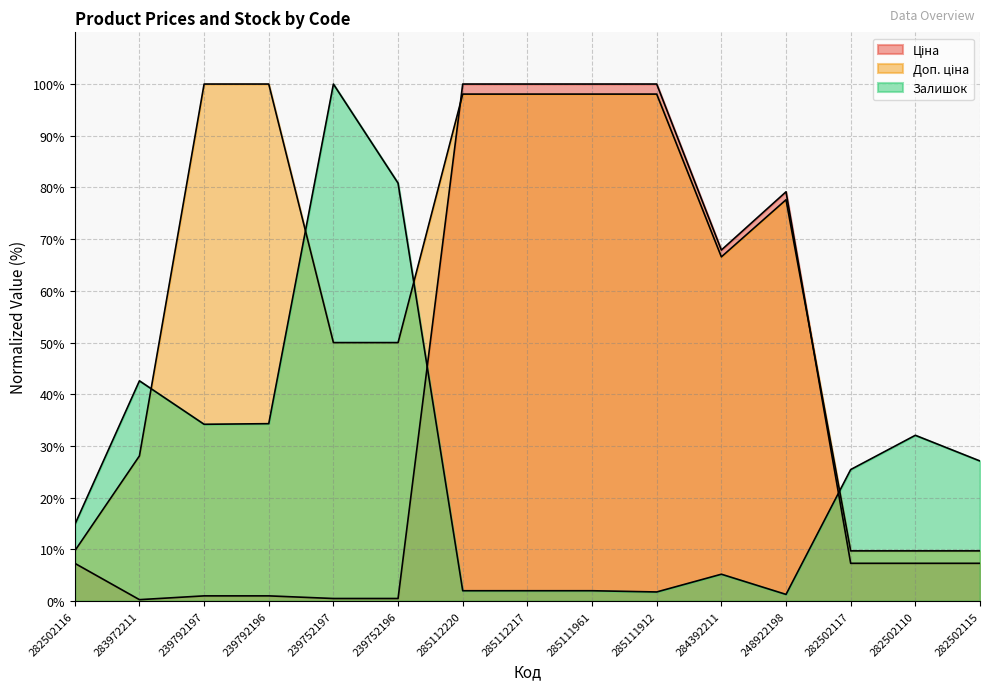

True or false: Ціна has more than 0 points higher than both neighbors.

True